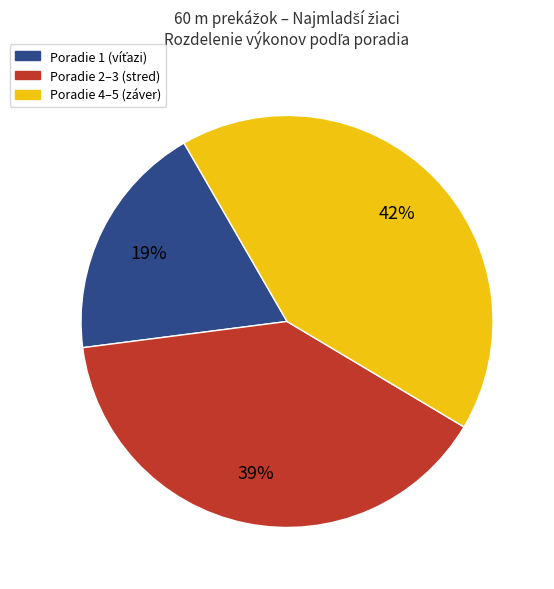

To the nearest percent, what is the average slice percentage?

33%